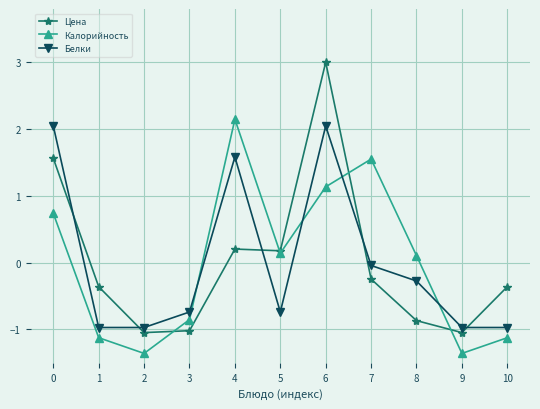

How many interior local peaks does the Калорийность series have?

2